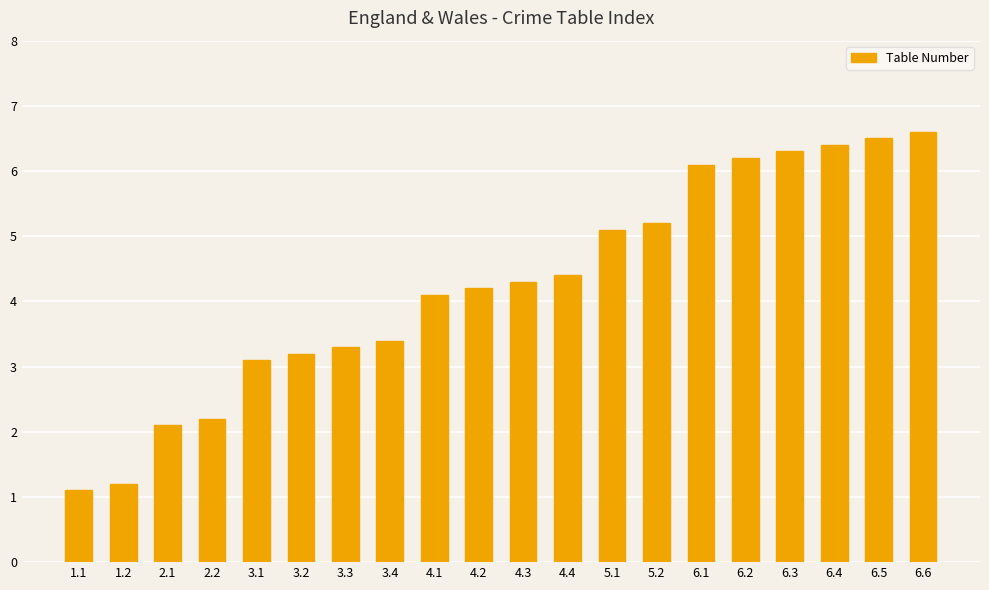

Reading right to left, extract all data points from this chart.

6.6	6.5	6.4	6.3	6.2	6.1	5.2	5.1	4.4	4.3	4.2	4.1	3.4	3.3	3.2	3.1	2.2	2.1	1.2	1.1